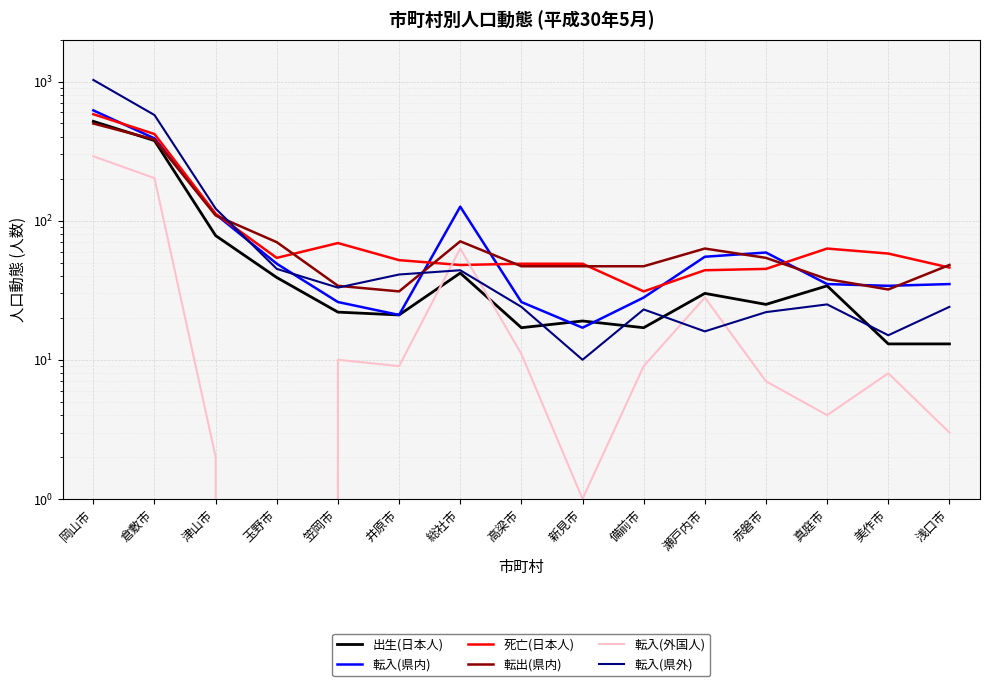

What is the maximum value for 死亡(日本人)?

582